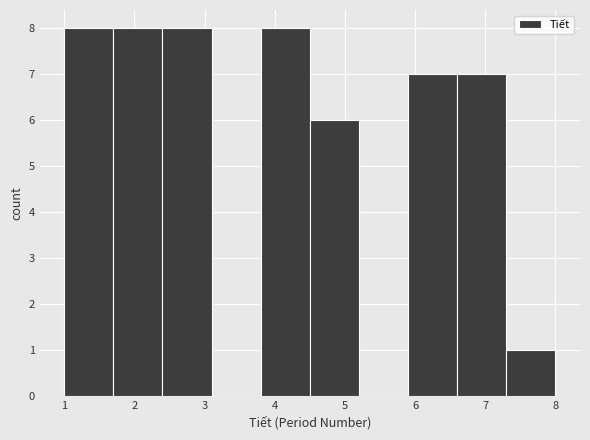

Reading left to right, transcribe this chart: for each bar, give the range it covers on the x-axis and its height. The values are not printed on the chart, so give them approximately, as read against the axis.

1.0 to 1.7: 8
1.7 to 2.4: 8
2.4 to 3.1: 8
3.1 to 3.8: 0
3.8 to 4.5: 8
4.5 to 5.2: 6
5.2 to 5.9: 0
5.9 to 6.6: 7
6.6 to 7.3: 7
7.3 to 8.0: 1